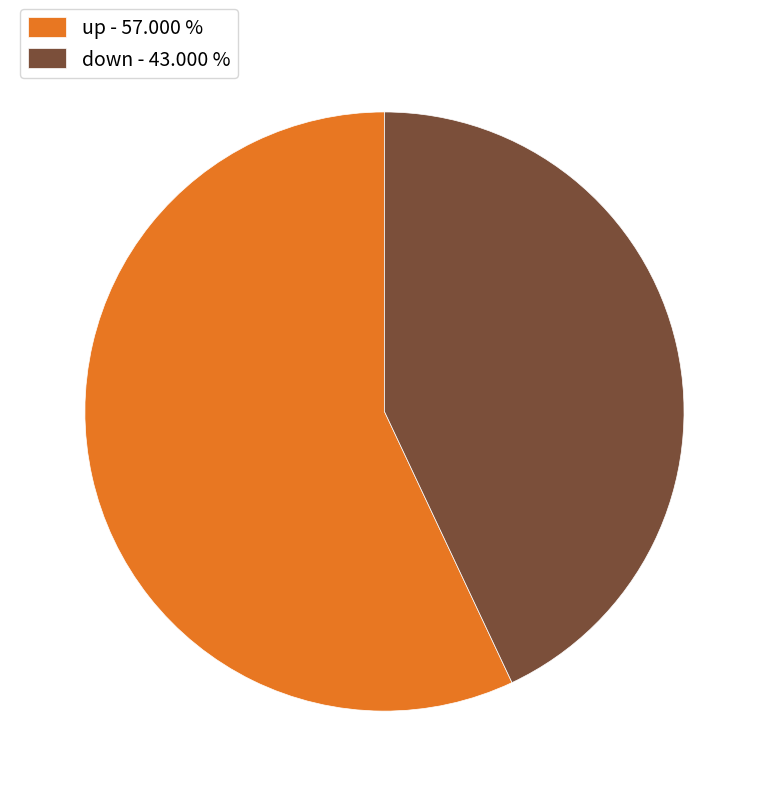

Does any single category account for the majority?

Yes